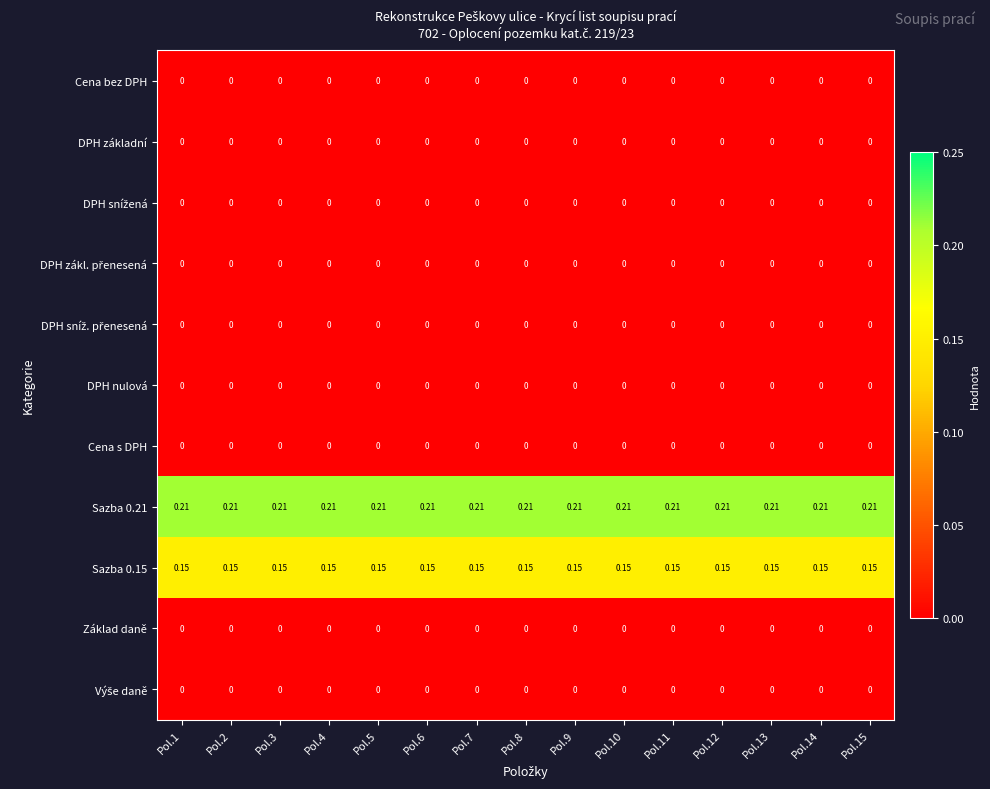

Which category has the highest value across all series?

Pol.1